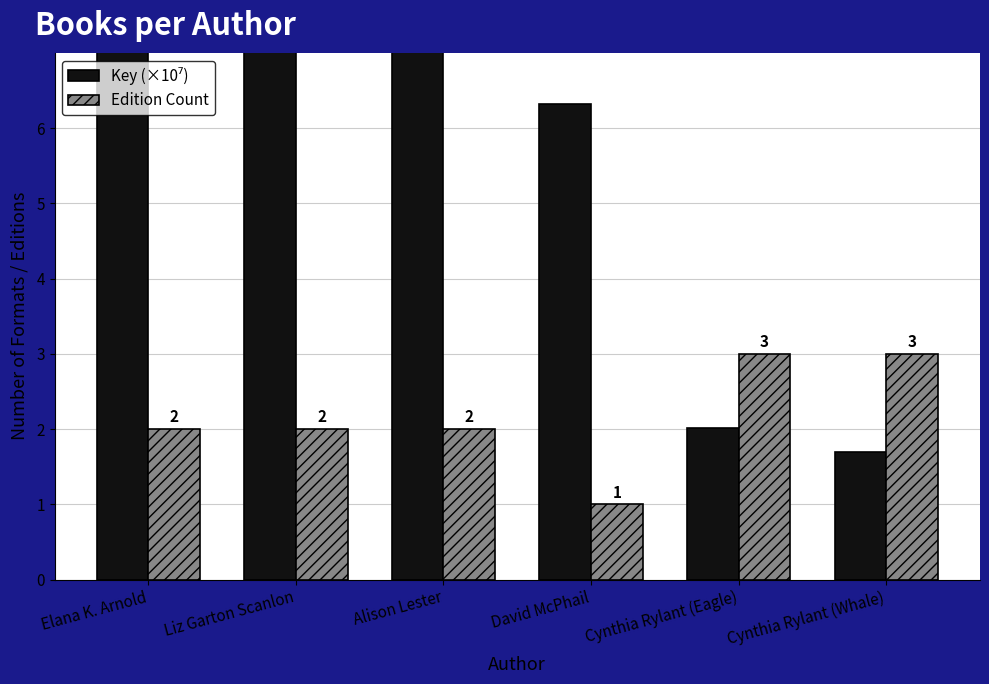

How many bars are there in each group?

2